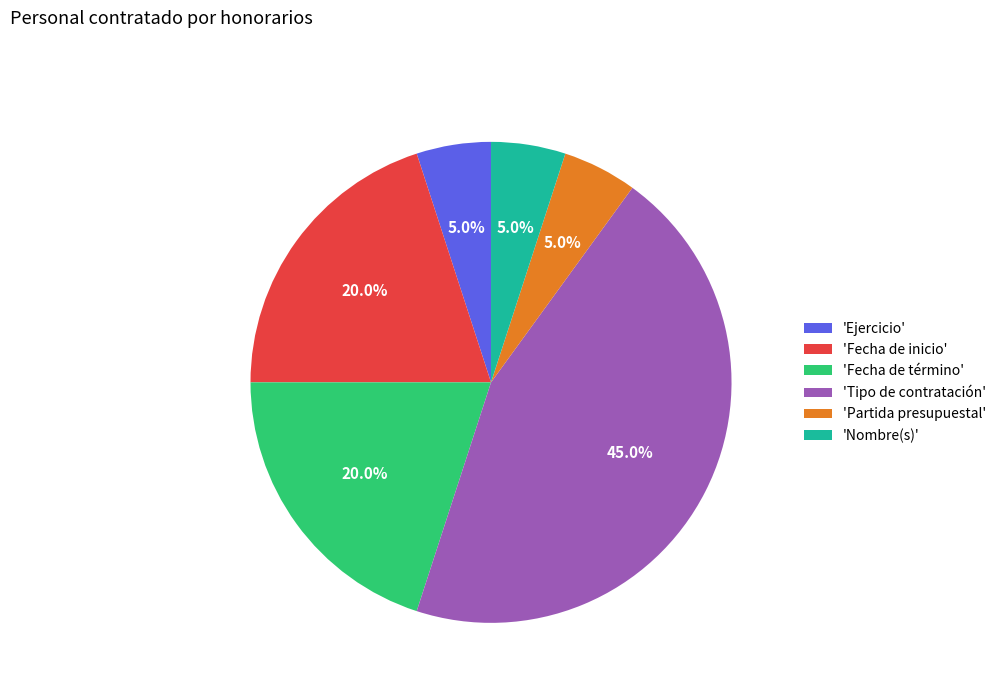

Which slice is the largest?

'Tipo de contratación'